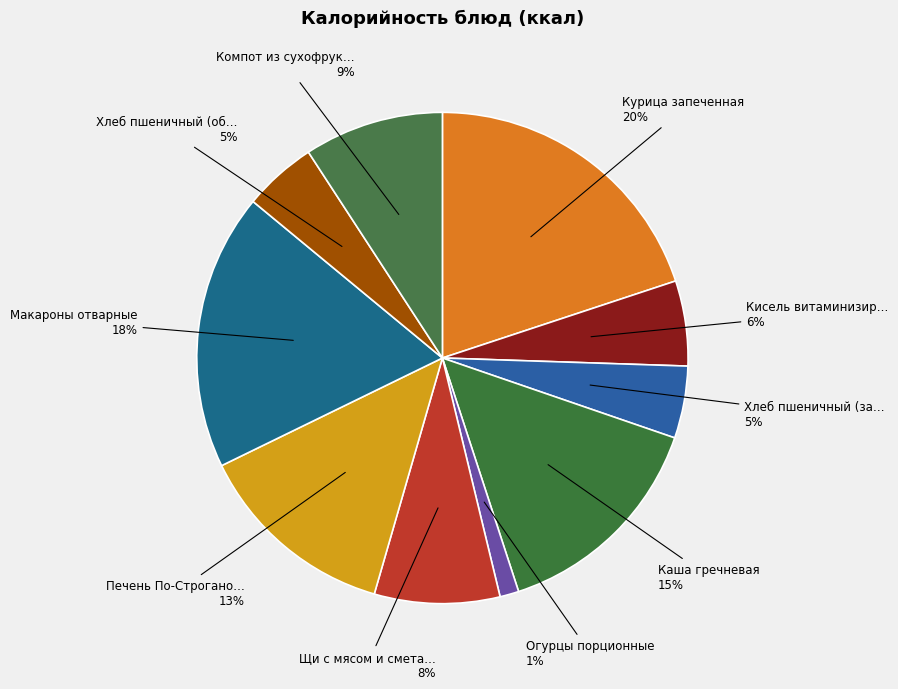

Count the number of slices in the pie.

10